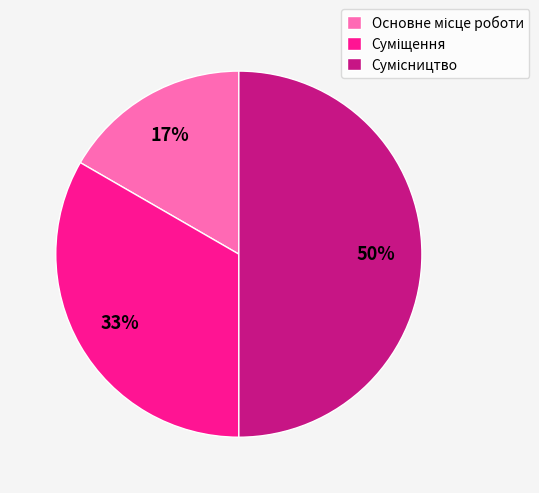

To the nearest percent, what is the difference between the largest and smallest slice percentages?

33%